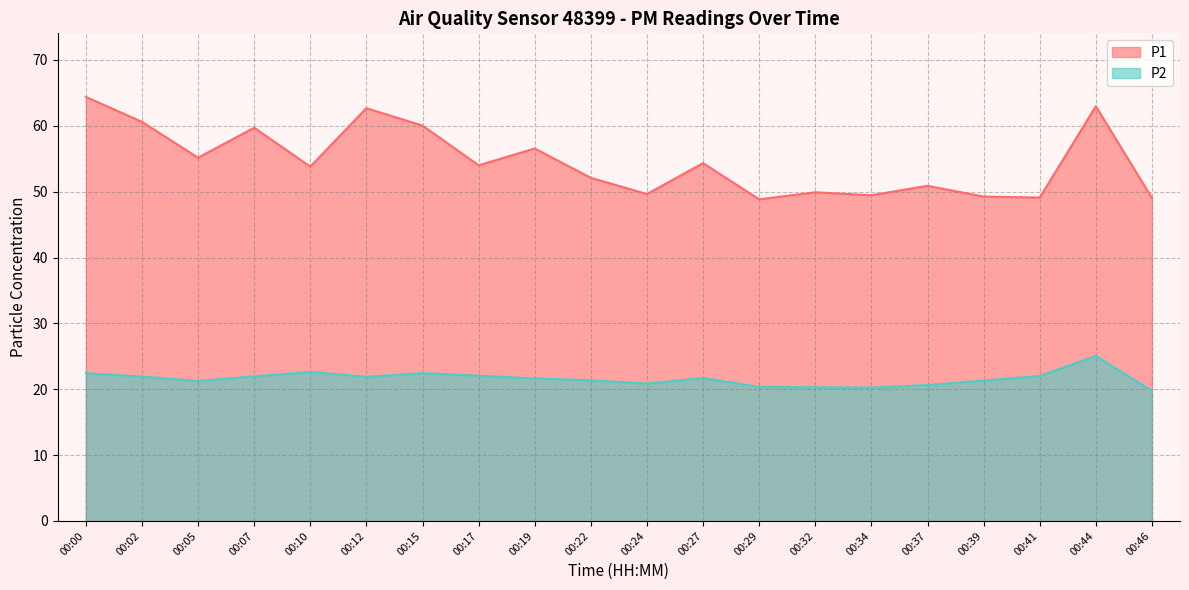

Read the P2 value at 00:00.

22.4